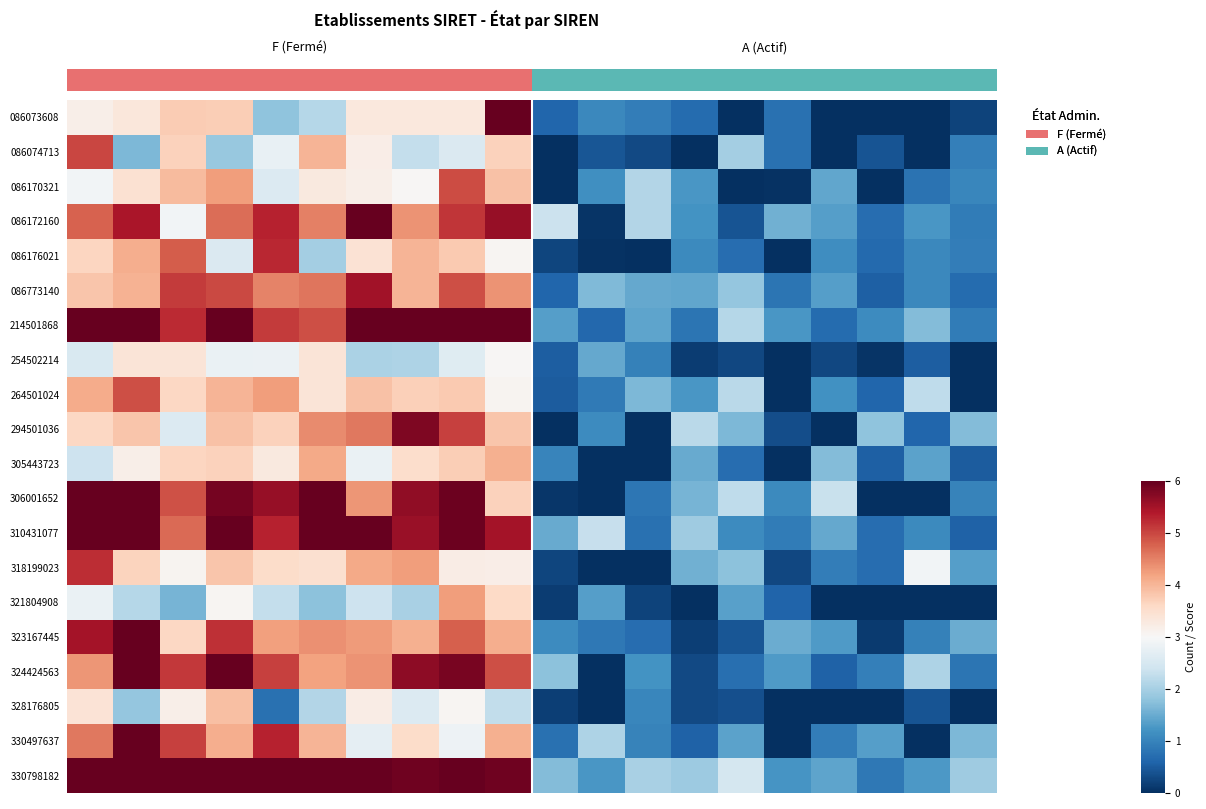

At how many categories does at least one series exceed 0?

20